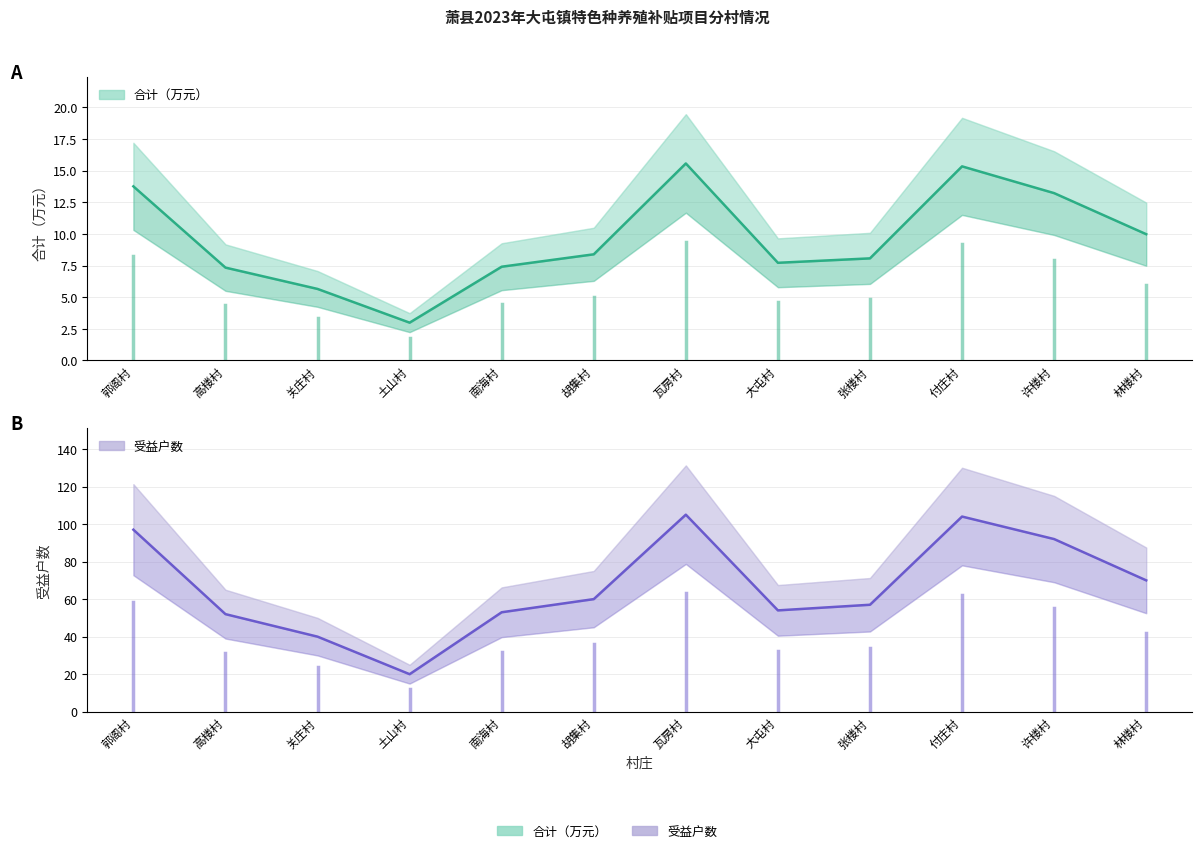

True or false: 受益户数 has more than 0 interior local peaks.

True